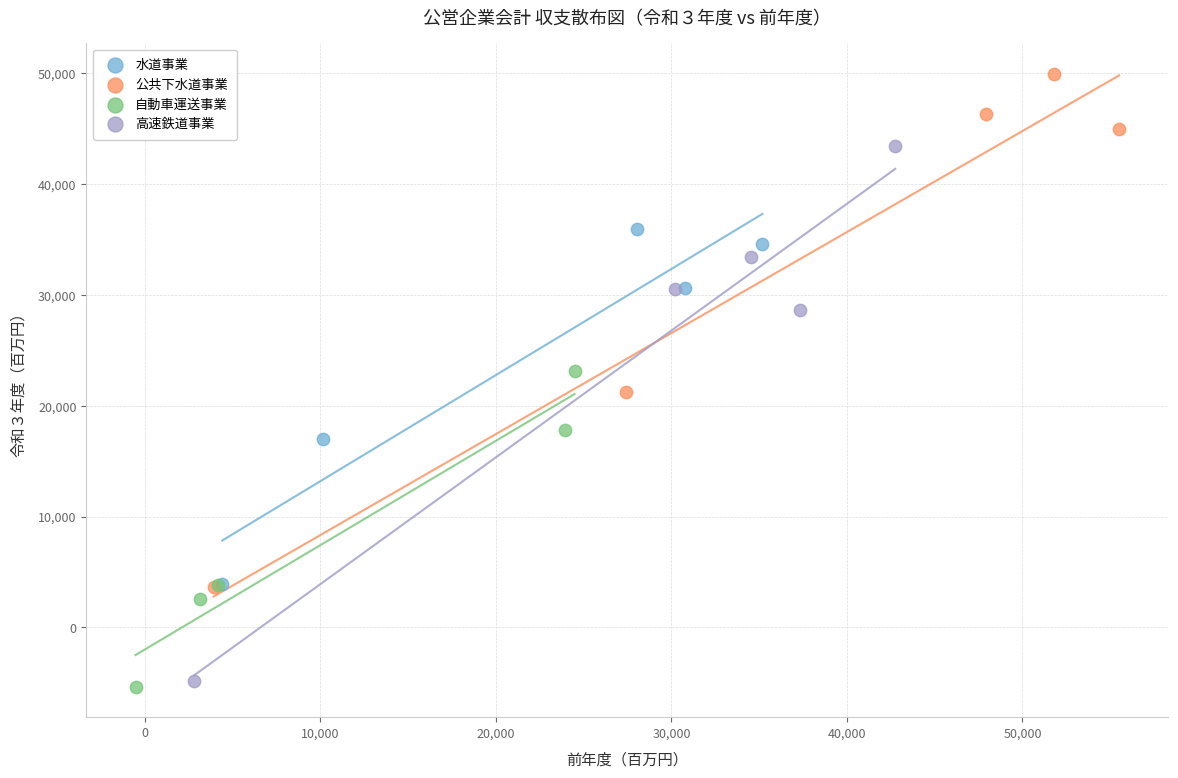

Which series contains the highest Y value?

公共下水道事業